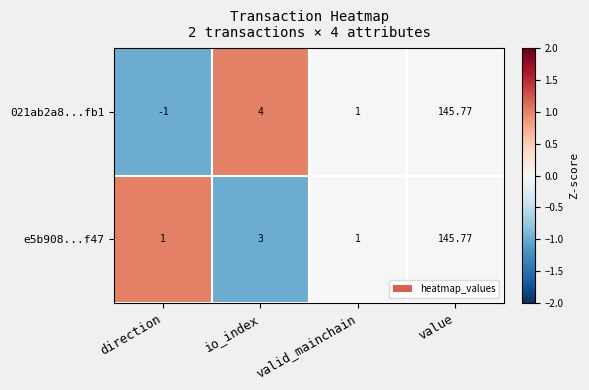

Where is 021ab2a8...fb1 nearest to the value 72?

io_index